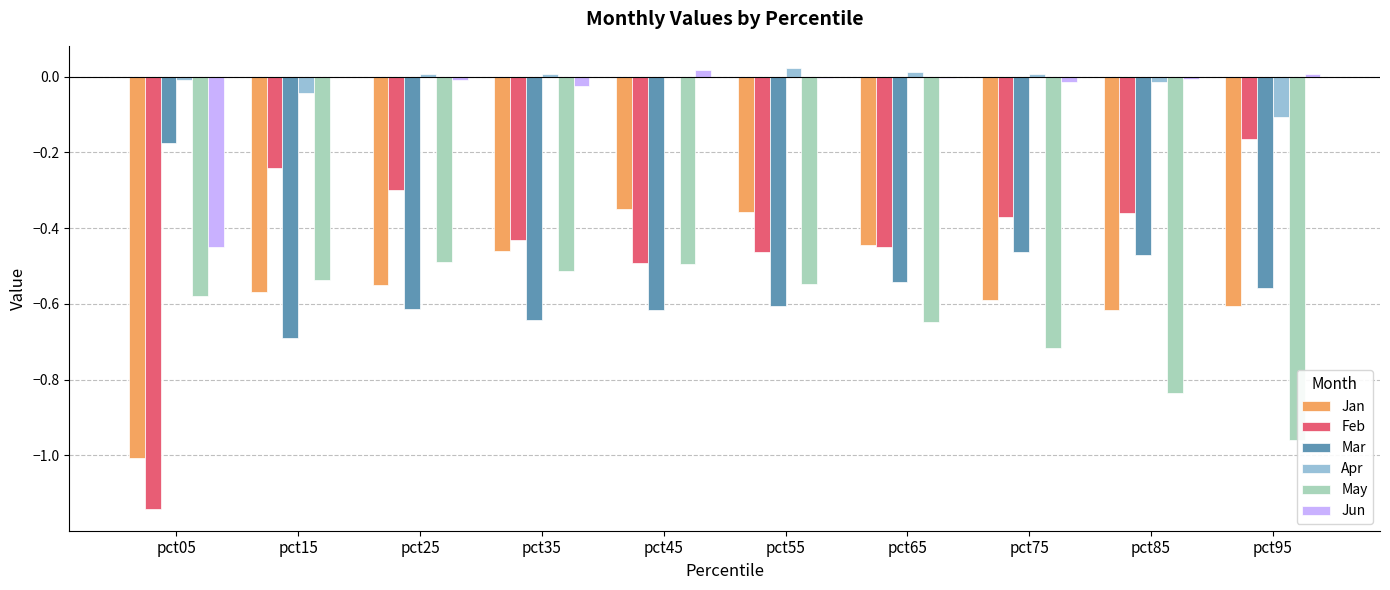

Which series has the largest total across all categories?

Apr